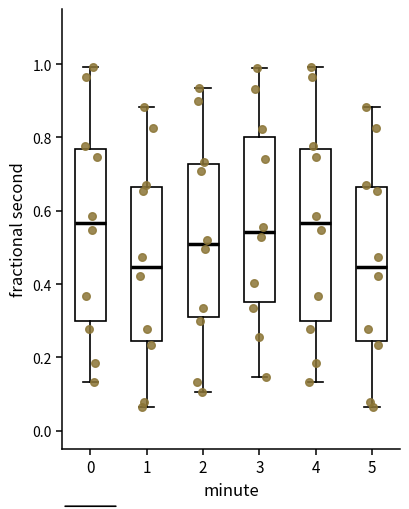

Reading left to right, read every box against the y-axis: the position of its median line, the range the box covers, and the ends of its whiskers. The values are not printed on the chart, so give them approximately, as read against the axis.

0: median 0.56, box 0.30 to 0.76, whiskers 0.14 to 1.00
1: median 0.44, box 0.24 to 0.66, whiskers 0.06 to 0.88
2: median 0.50, box 0.30 to 0.72, whiskers 0.10 to 0.94
3: median 0.54, box 0.36 to 0.80, whiskers 0.14 to 0.98
4: median 0.56, box 0.30 to 0.76, whiskers 0.14 to 1.00
5: median 0.44, box 0.24 to 0.66, whiskers 0.06 to 0.88